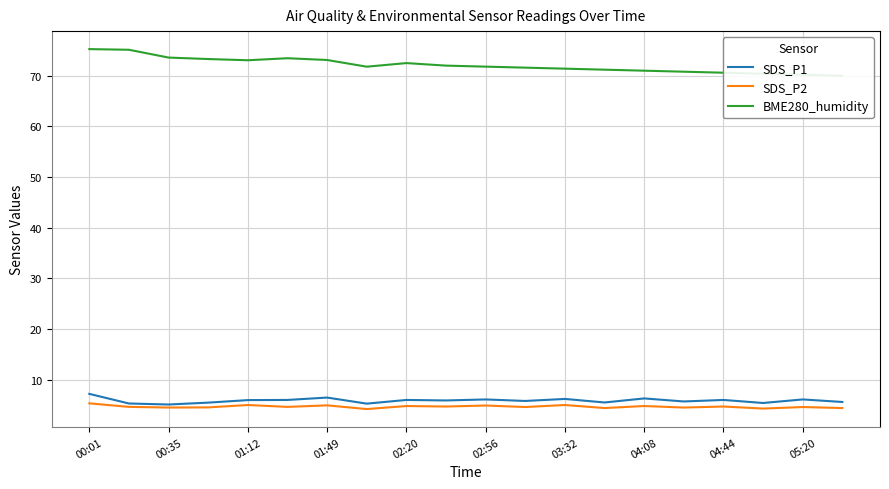

How many lines are shown in the chart?

3